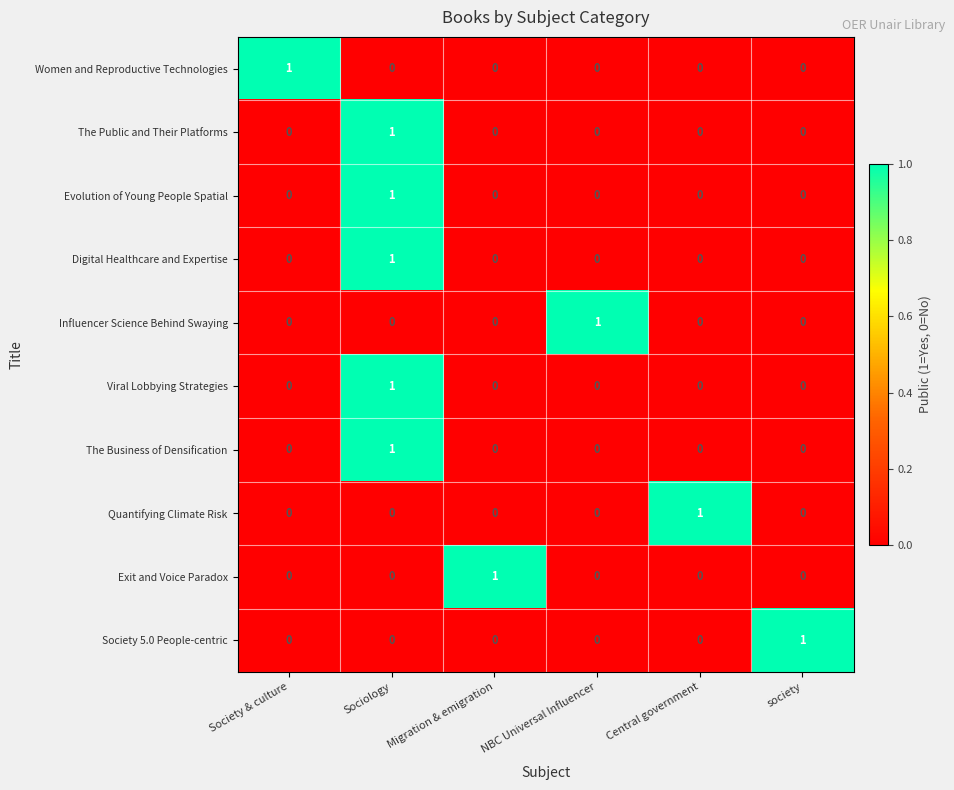

Count the number of data series in this chart.

10